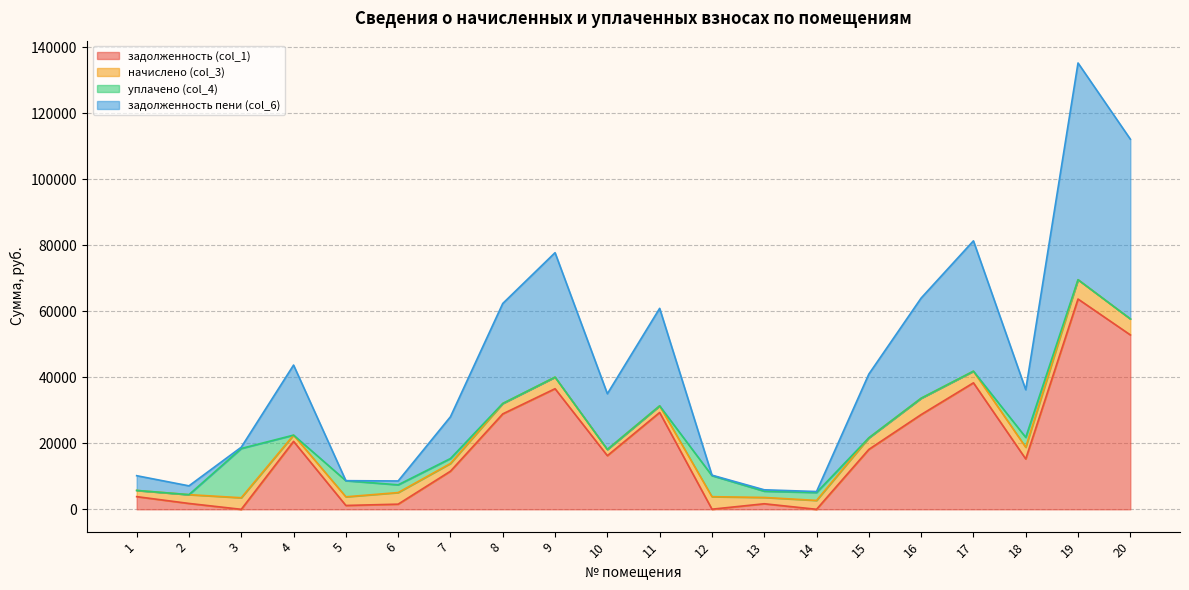

How many data points in задолженность (col_1) are above 16259?

10